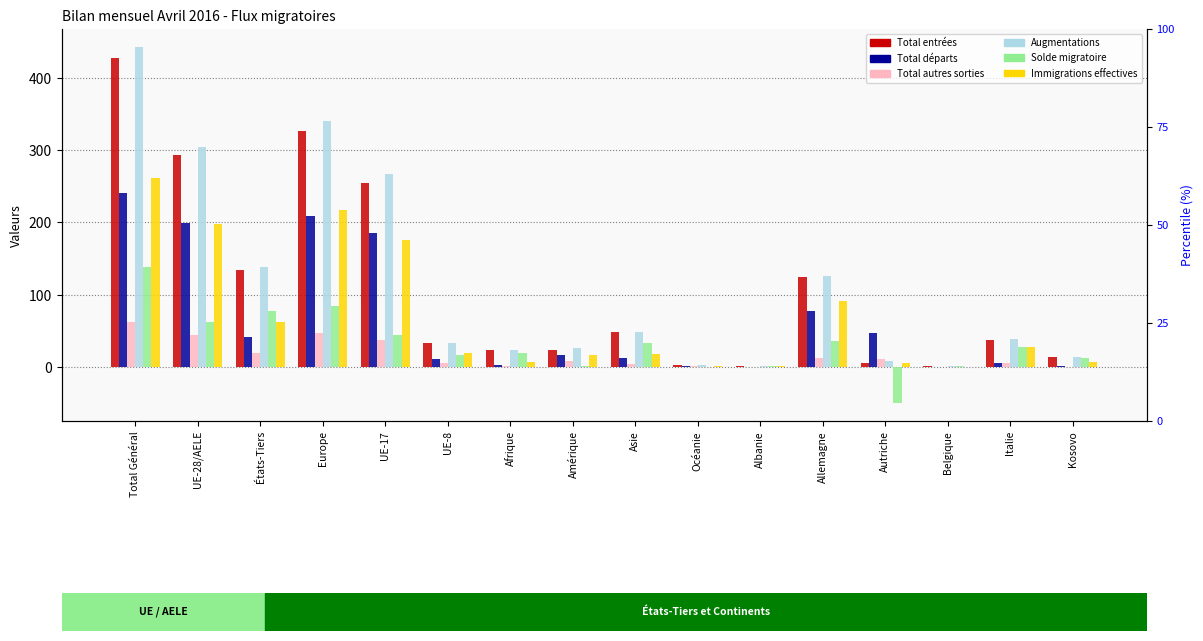

Reading left to right, extract all data points from this chart.

Total entrées: 427	293	134	327	255	33	24	24	49	3	2	124	6	1	37	14
Total départs: 241	199	42	209	185	11	3	16	12	1	0	78	47	0	5	1
Total autres sorties: 63	44	19	47	38	5	2	8	4	2	0	12	11	0	6	0
Augmentations: 443	305	138	341	267	33	24	26	49	3	2	126	8	1	39	14
Solde migratoire: 139	62	77	85	44	17	19	2	33	0	2	36	-50	1	28	13
Immigrations effectives: 261	198	63	217	176	19	7	17	18	2	2	92	6	0	28	7